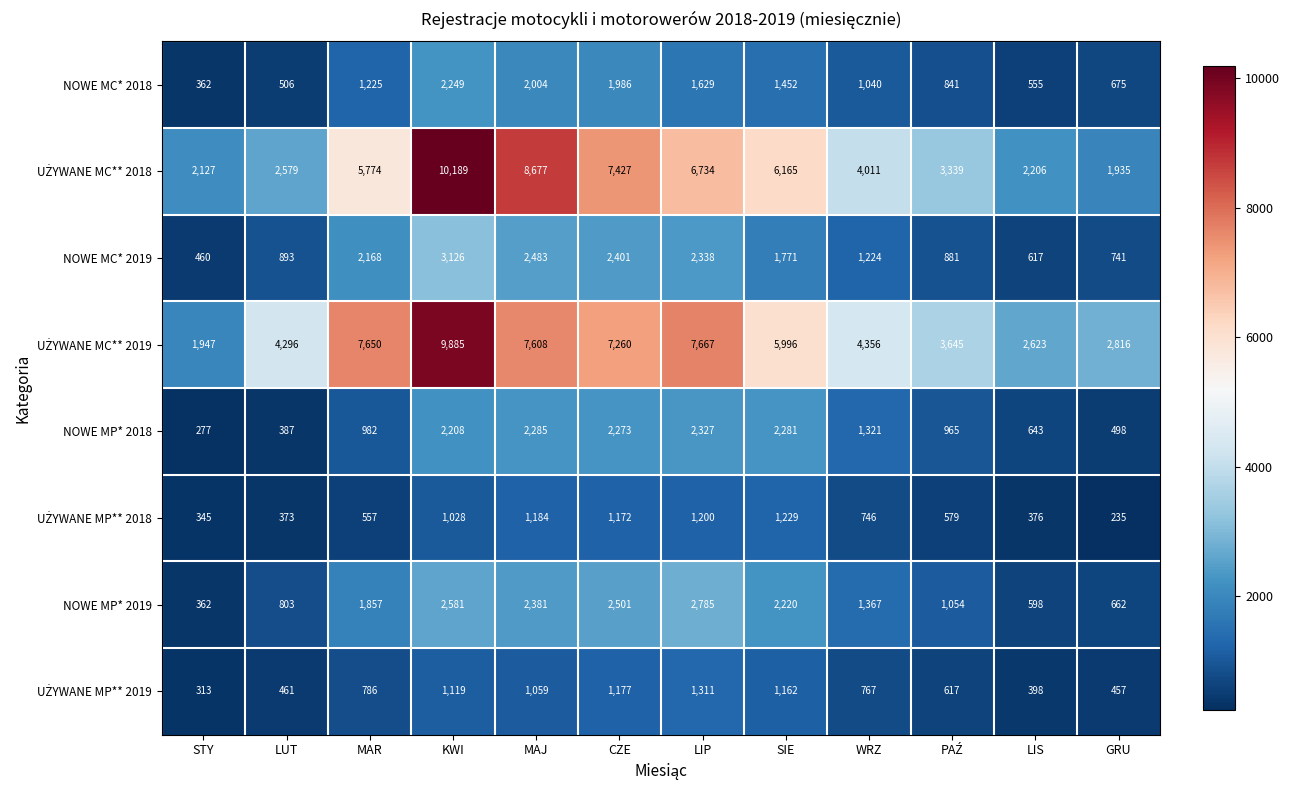

At which category is the sum across all series the highest?

KWI